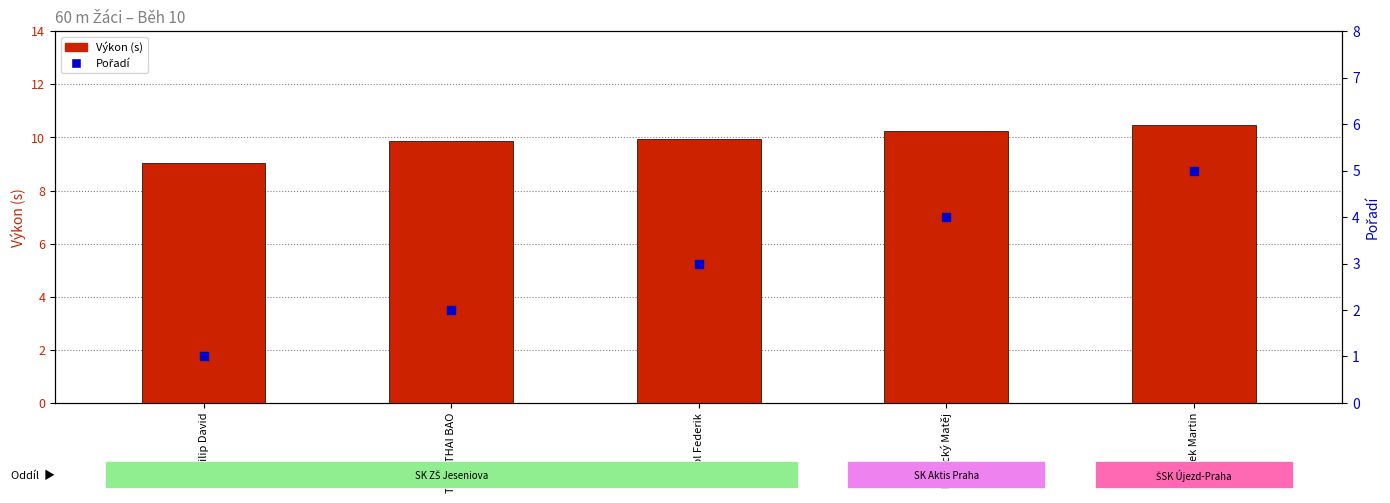

At how many categories does at least one series exceed 6?

5